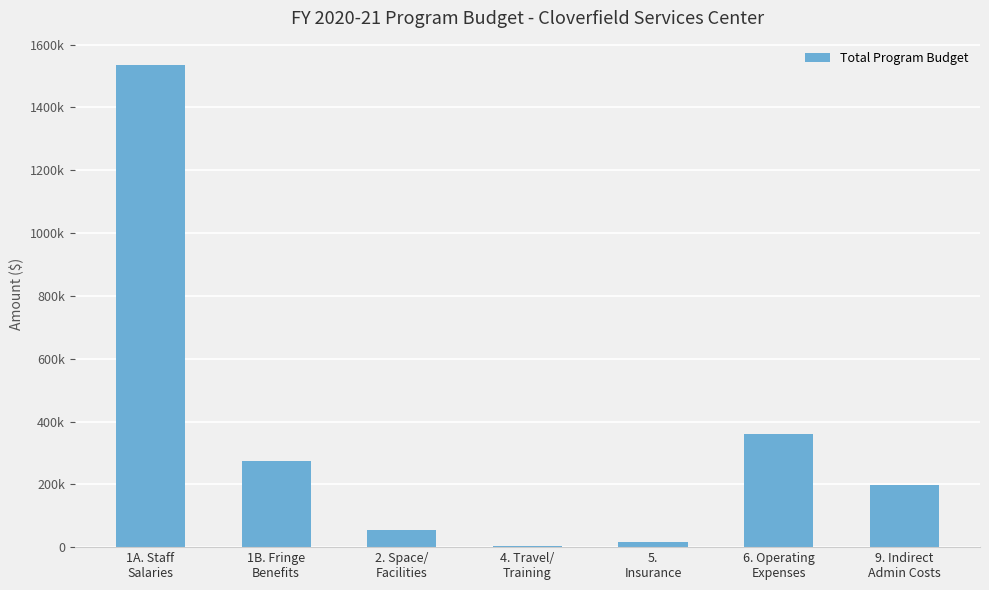

Are the bars horizontal?

No